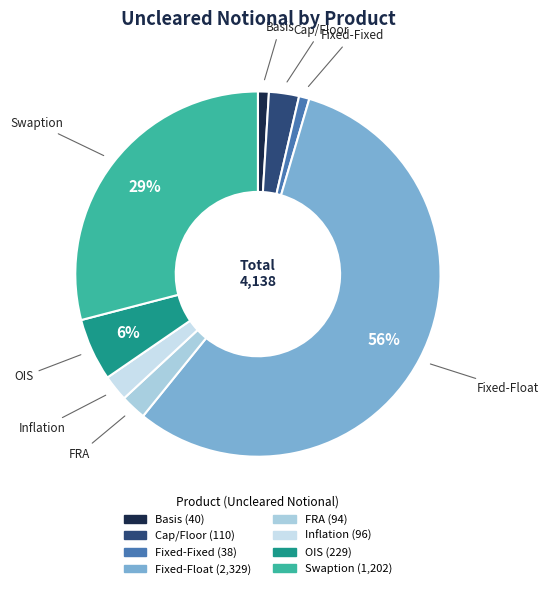

Do Inflation and Basis together represent more than half of the pie?

No